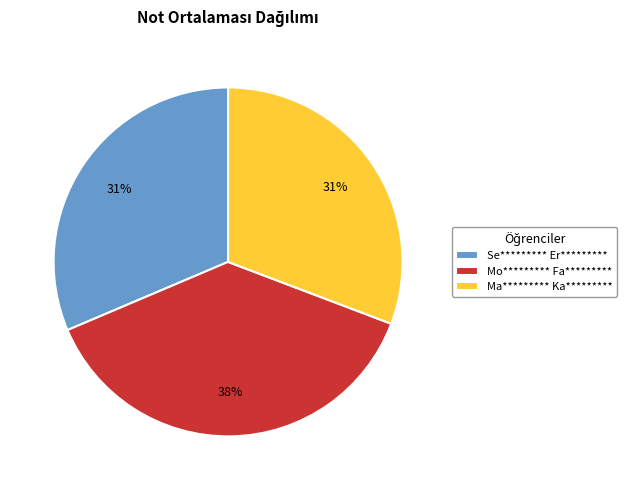

How many segments does this pie chart have?

3